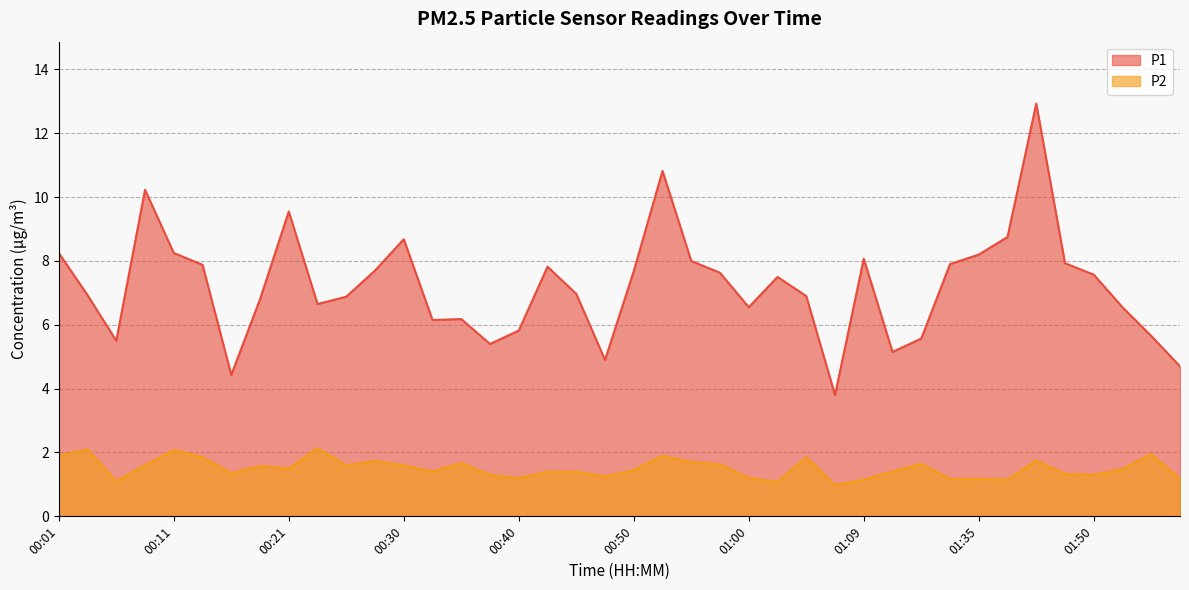

Reading right to left, what are all the values shown in this chart?

P1: 01:58=4.7	01:55=5.7	01:53=6.5	01:50=7.6	01:48=7.9	01:43=12.9	01:40=8.8	01:35=8.2	01:33=7.9	01:30=5.6	01:28=5.2	01:09=8.1	01:07=3.8	01:05=6.9	01:02=7.5	01:00=6.5	00:57=7.6	00:55=8.0	00:52=10.8	00:50=7.7	00:47=4.9	00:45=7.0	00:43=7.8	00:40=5.8	00:38=5.4	00:35=6.2	00:33=6.2	00:30=8.7	00:28=7.7	00:26=6.9	00:23=6.7	00:21=9.6	00:18=6.8	00:16=4.4	00:13=7.9	00:11=8.2	00:09=10.2	00:06=5.5	00:04=6.9	00:01=8.2
P2: 01:58=1.2	01:55=1.9	01:53=1.5	01:50=1.3	01:48=1.3	01:43=1.8	01:40=1.1	01:35=1.2	01:33=1.2	01:30=1.6	01:28=1.4	01:09=1.1	01:07=1.0	01:05=1.9	01:02=1.1	01:00=1.2	00:57=1.6	00:55=1.7	00:52=1.9	00:50=1.4	00:47=1.2	00:45=1.4	00:43=1.4	00:40=1.2	00:38=1.3	00:35=1.7	00:33=1.4	00:30=1.6	00:28=1.7	00:26=1.6	00:23=2.1	00:21=1.5	00:18=1.6	00:16=1.4	00:13=1.9	00:11=2.1	00:09=1.6	00:06=1.1	00:04=2.1	00:01=1.9